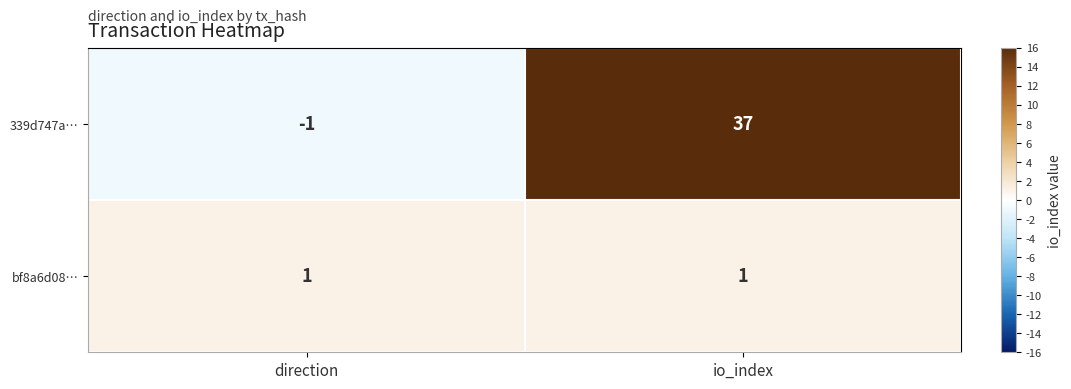

Reading left to right, extract all data points from this chart.

339d747a…: direction=-1	io_index=37
bf8a6d08…: direction=1	io_index=1